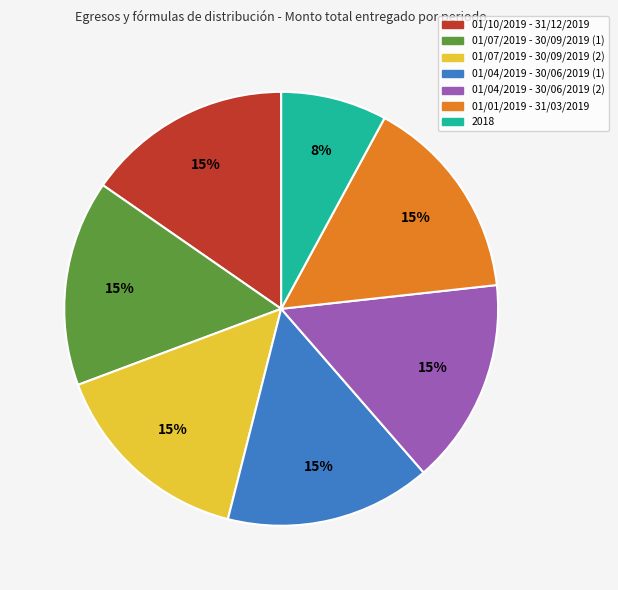

Do 01/07/2019 - 30/09/2019 (1) and 01/10/2019 - 31/12/2019 together represent more than half of the pie?

No